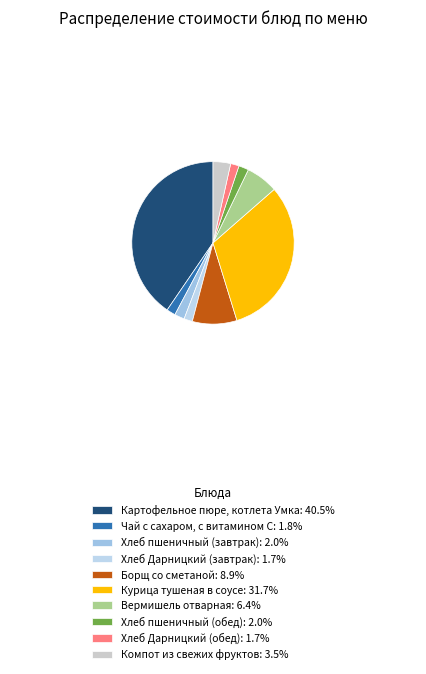

Does any single category account for the majority?

No